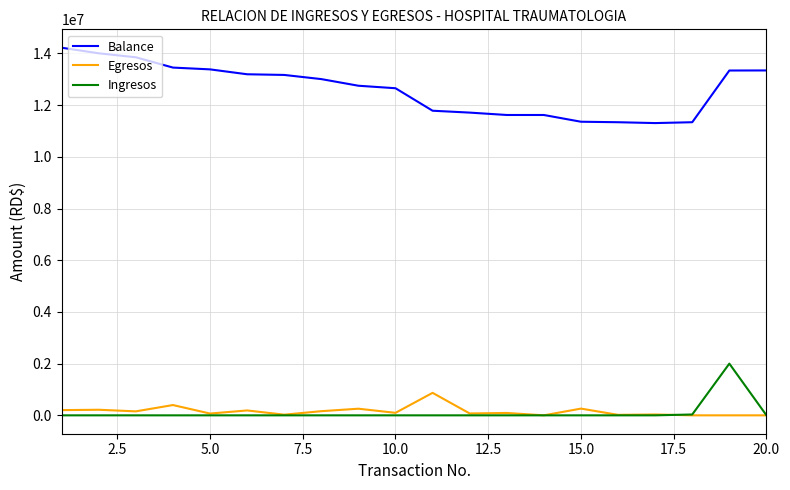

Which series has the largest range (max minus min)?

Balance